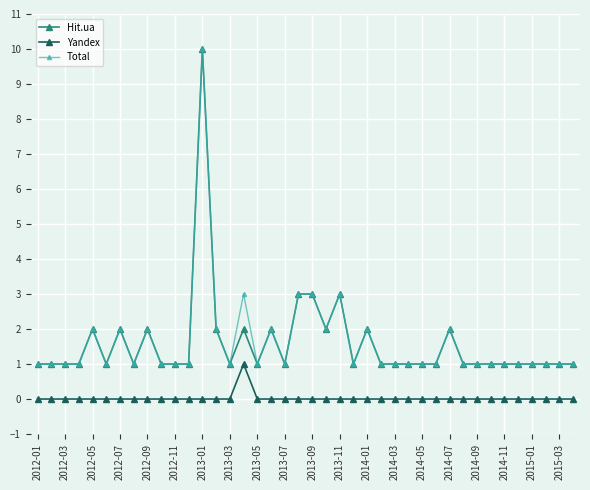

At how many categories does at least one series exceed 6?

1